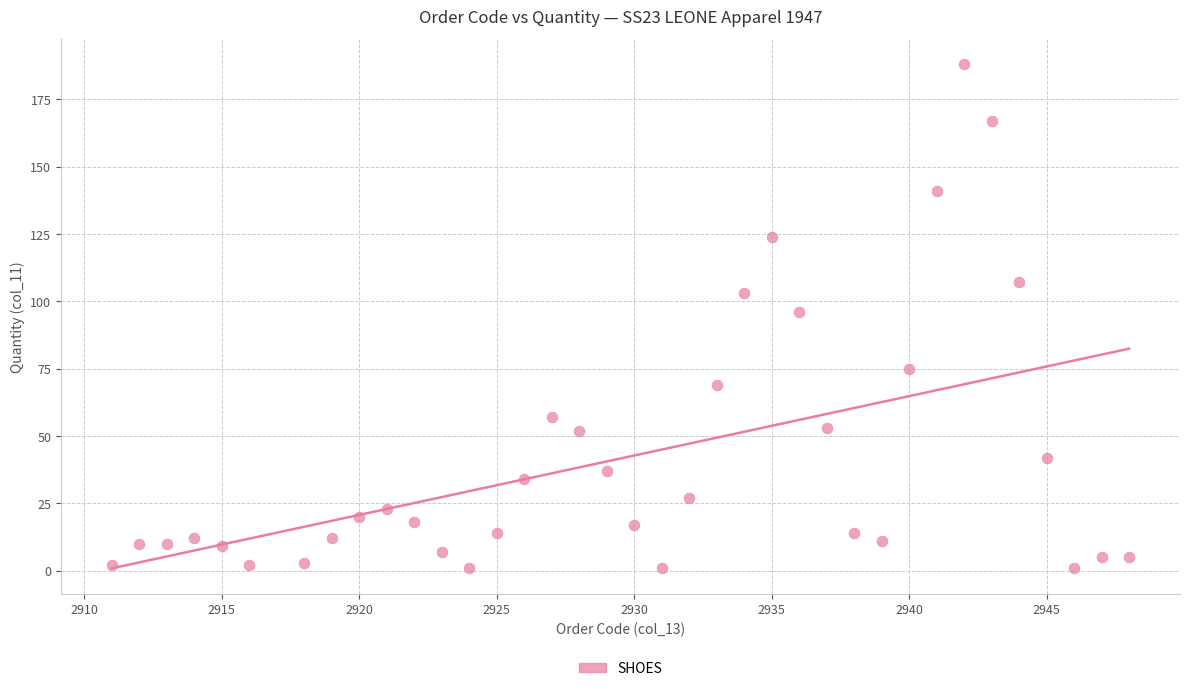

What is the range of X values (max minus min)?

37